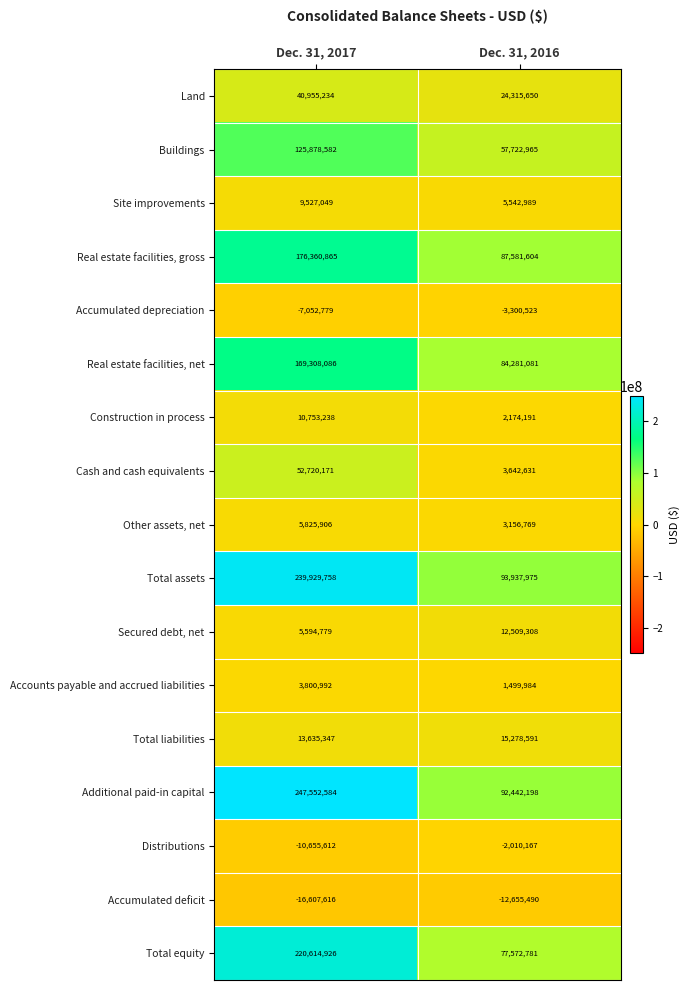

Is it true that Accounts payable and accrued liabilities equals 5182293 at Dec. 31, 2017?

False